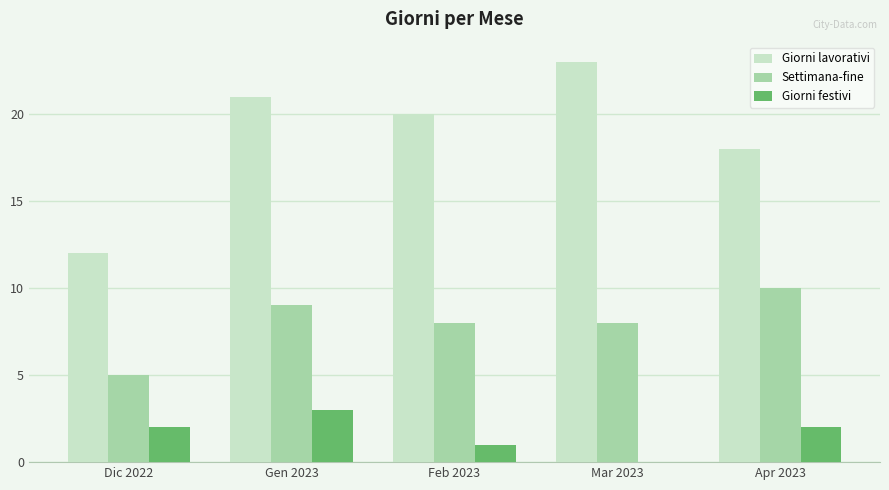

At which label is Giorni lavorativi closest to 17?

Apr 2023